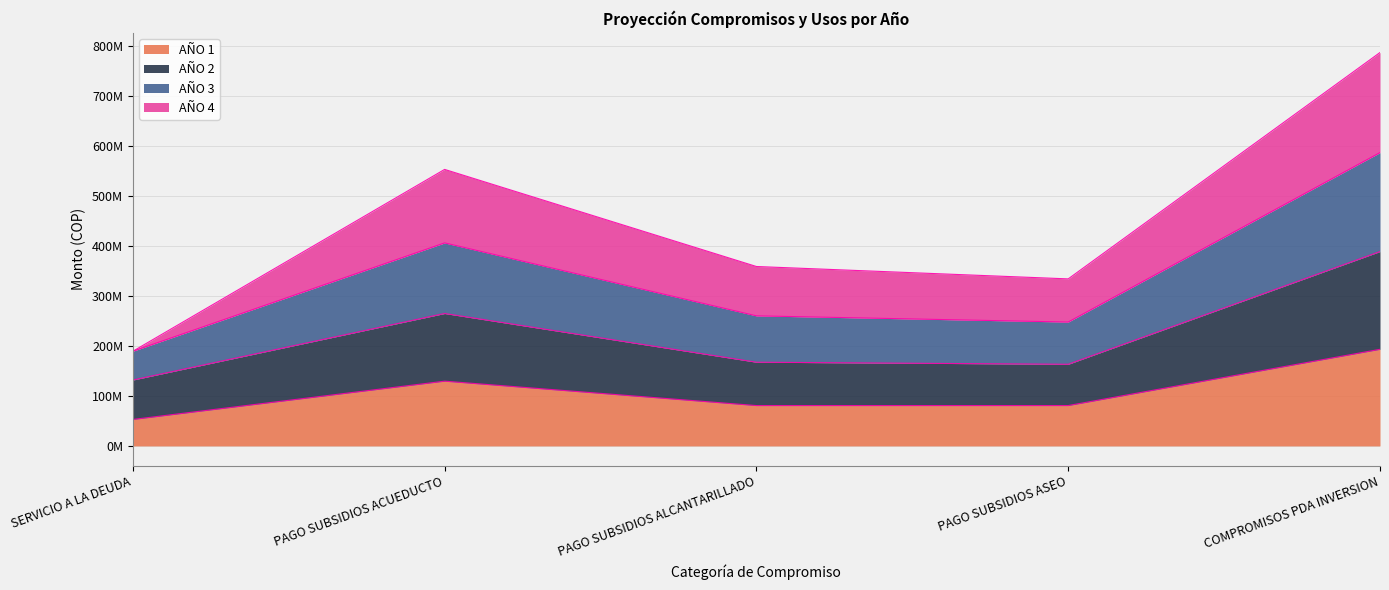

The AÑO 3 series shows 295962543 at SERVICIO A LA DEUDA. True or false?

False